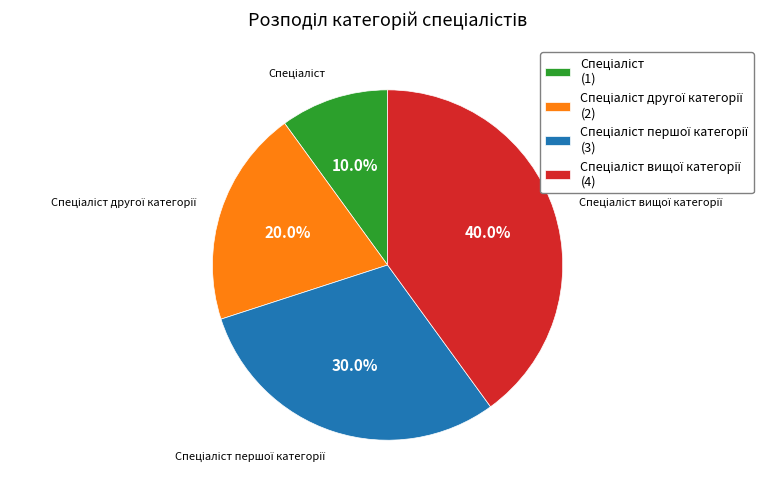

Does any single category account for the majority?

No